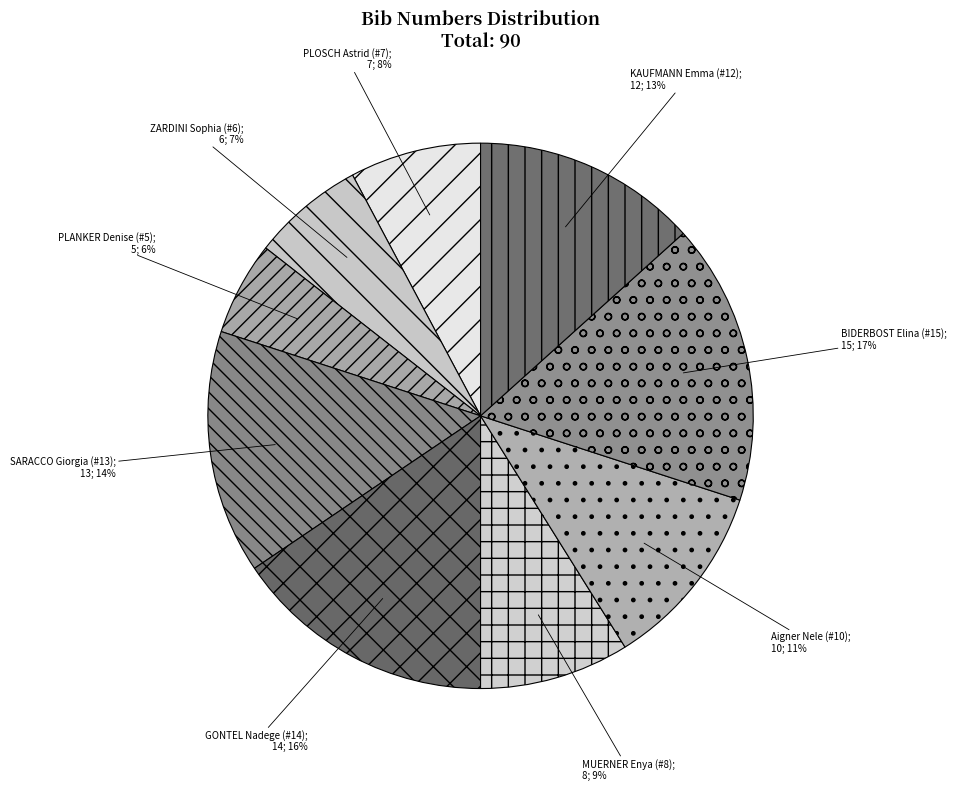

How many slices are in this pie chart?

9